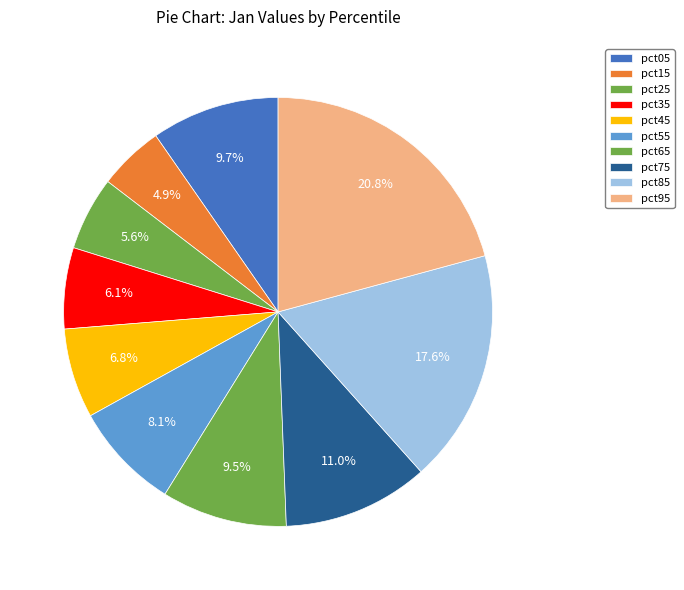

How many slices are in this pie chart?

10